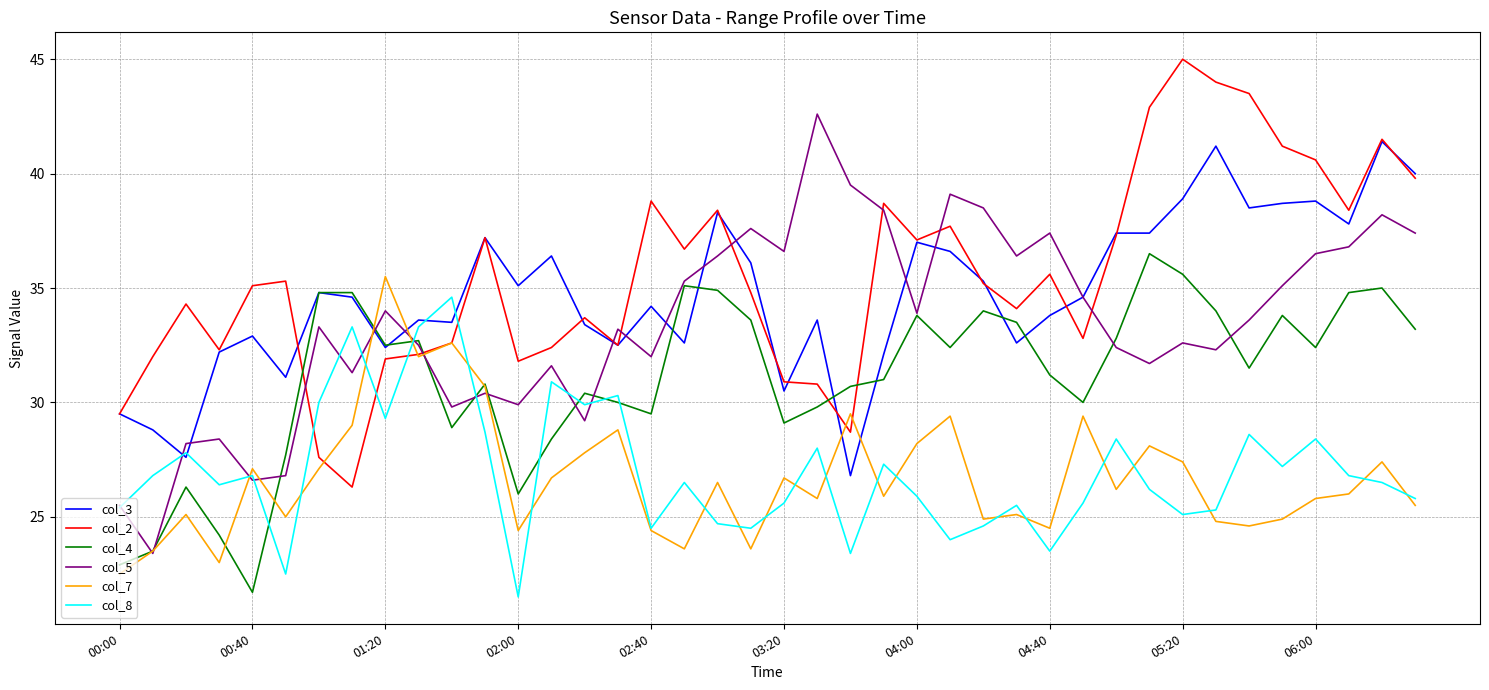

What is the lowest value of the col_2 series?

26.3